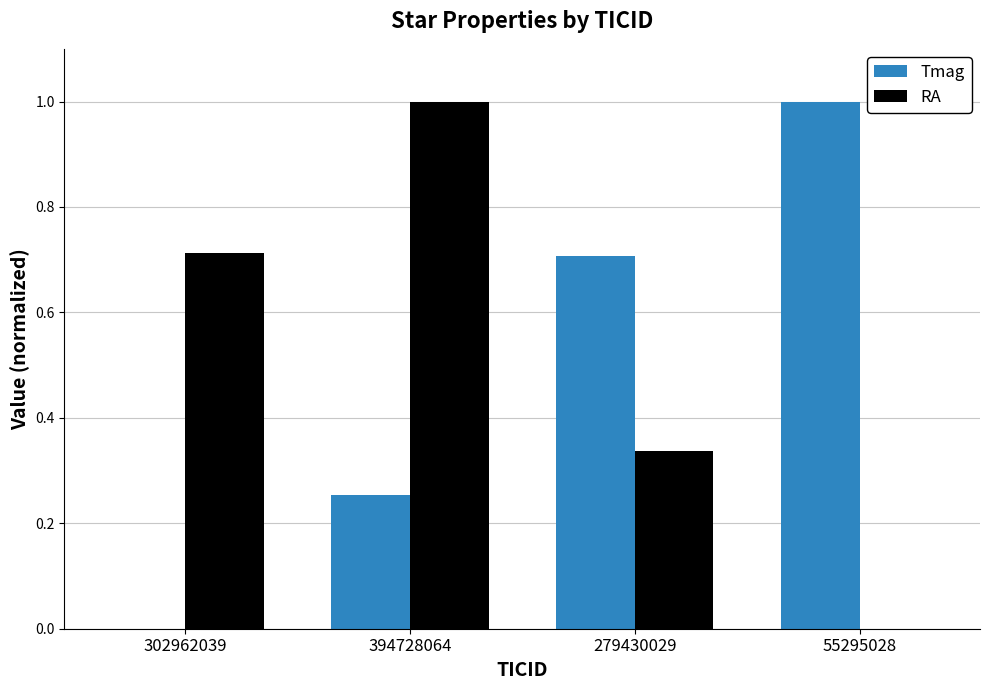

What is the sum of the Tmag values at 55295028 and 279430029?

1.7